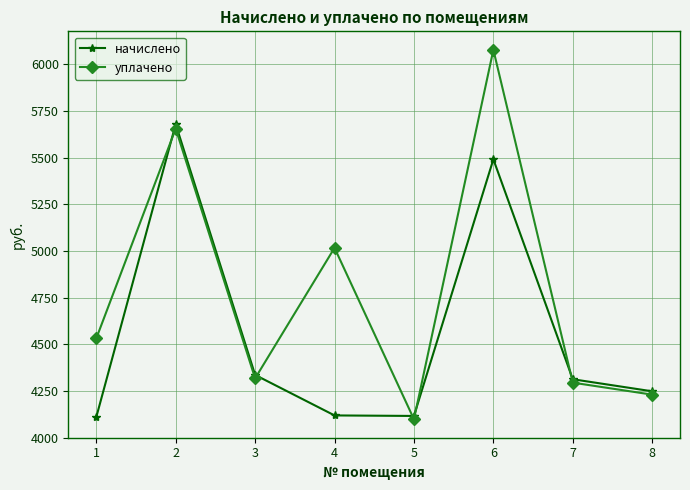

What is the average value of the начислено series?

4551.0